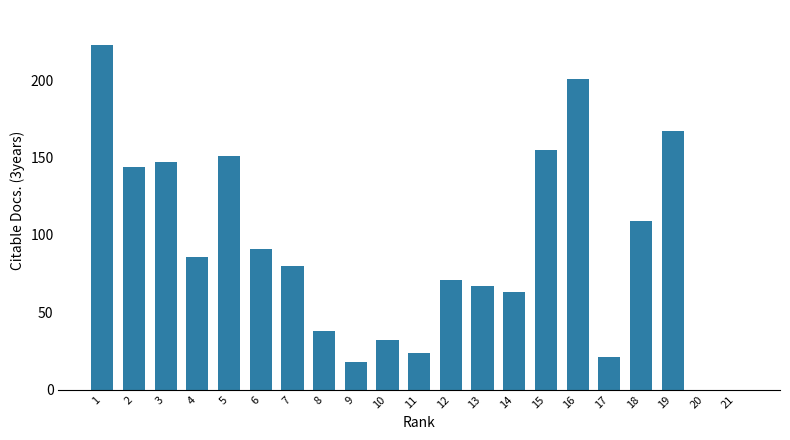

Reading right to left, extract all data points from this chart.

21=0	20=0	19=167	18=109	17=21	16=201	15=155	14=63	13=67	12=71	11=24	10=32	9=18	8=38	7=80	6=91	5=151	4=86	3=147	2=144	1=223